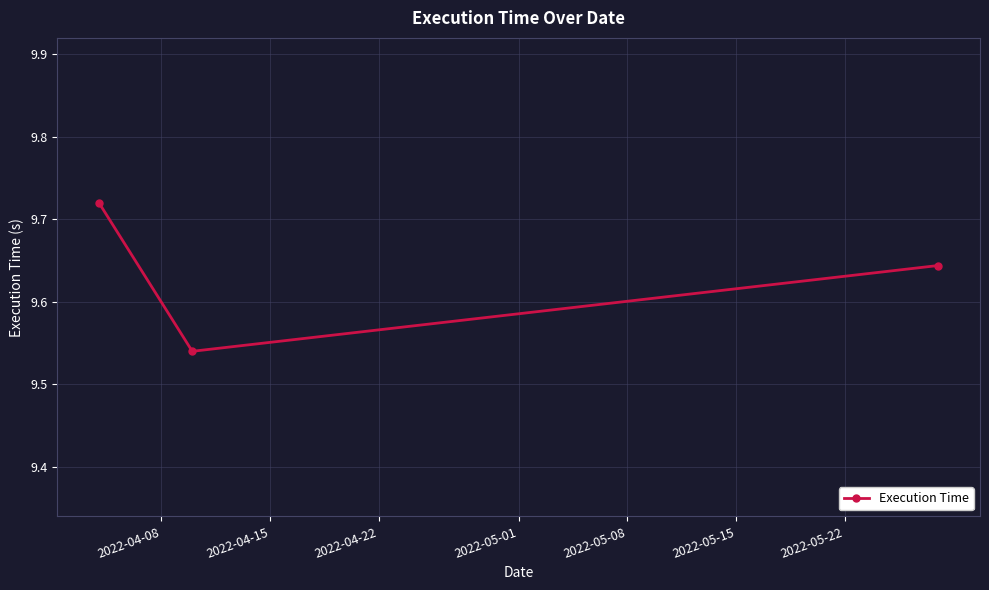

What is the sum of all values?

28.9